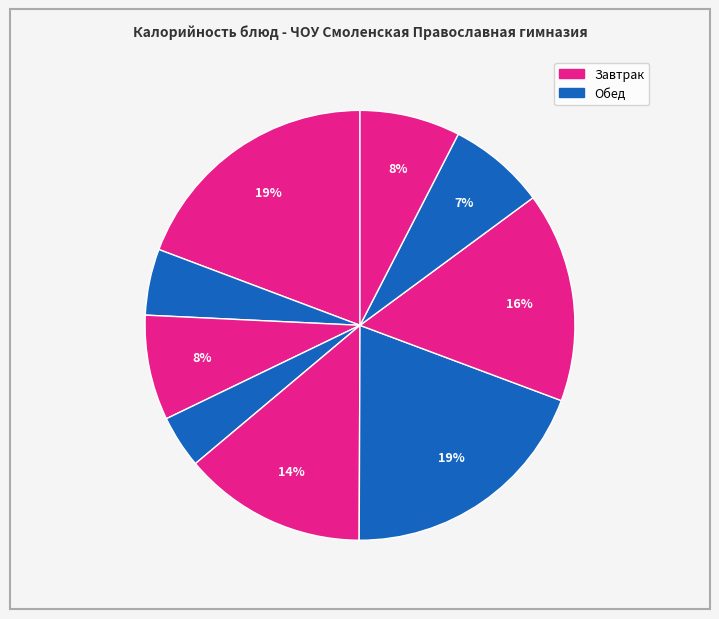

How many slices are in this pie chart?

9